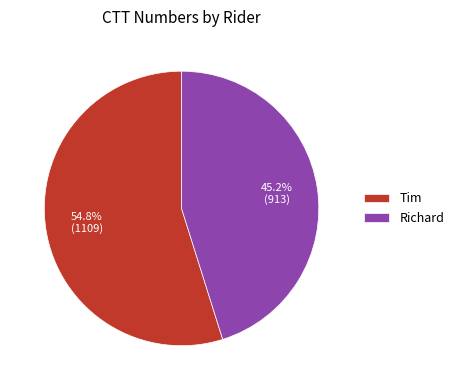

Does Tim account for over 50% of the chart?

Yes